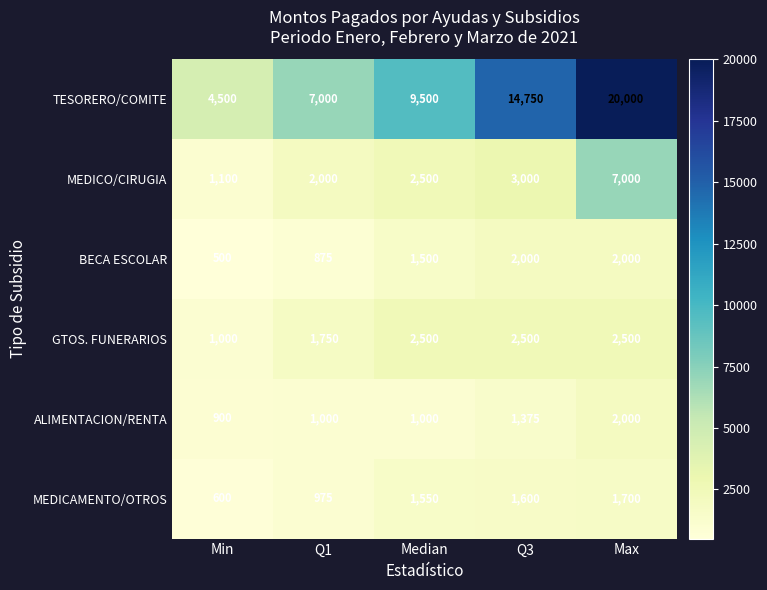

Reading right to left, transcribe all the data shown in this chart.

TESORERO/COMITE: Max=20000	Q3=14750	Median=9500	Q1=7000	Min=4500
MEDICO/CIRUGIA: Max=7000	Q3=3000	Median=2500	Q1=2000	Min=1100
BECA ESCOLAR: Max=2000	Q3=2000	Median=1500	Q1=875	Min=500
GTOS. FUNERARIOS: Max=2500	Q3=2500	Median=2500	Q1=1750	Min=1000
ALIMENTACION/RENTA: Max=2000	Q3=1375	Median=1000	Q1=1000	Min=900
MEDICAMENTO/OTROS: Max=1700	Q3=1600	Median=1550	Q1=975	Min=600